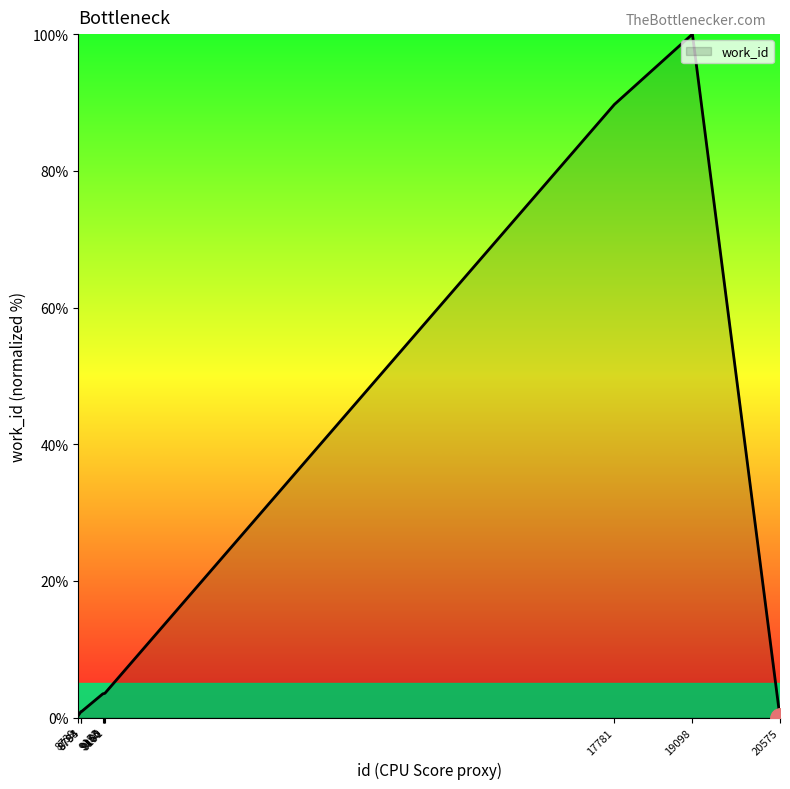

Does the chart display data point markers on the line(s)?

No